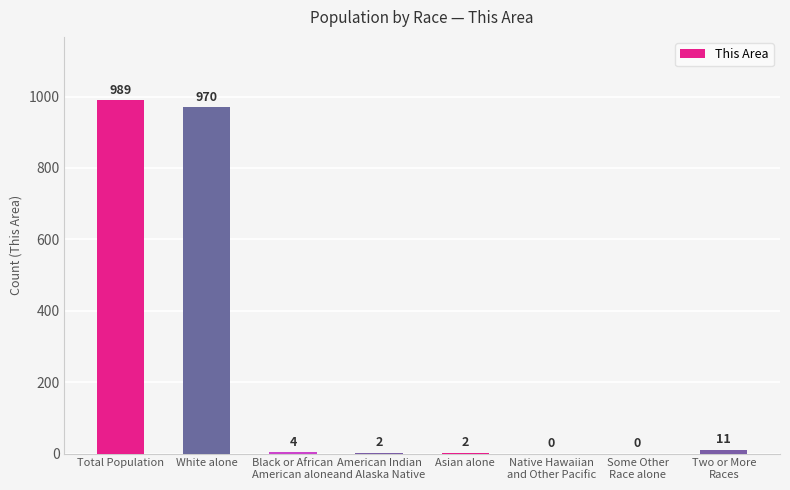

At which category does the chart reach its peak across all series?

Total Population